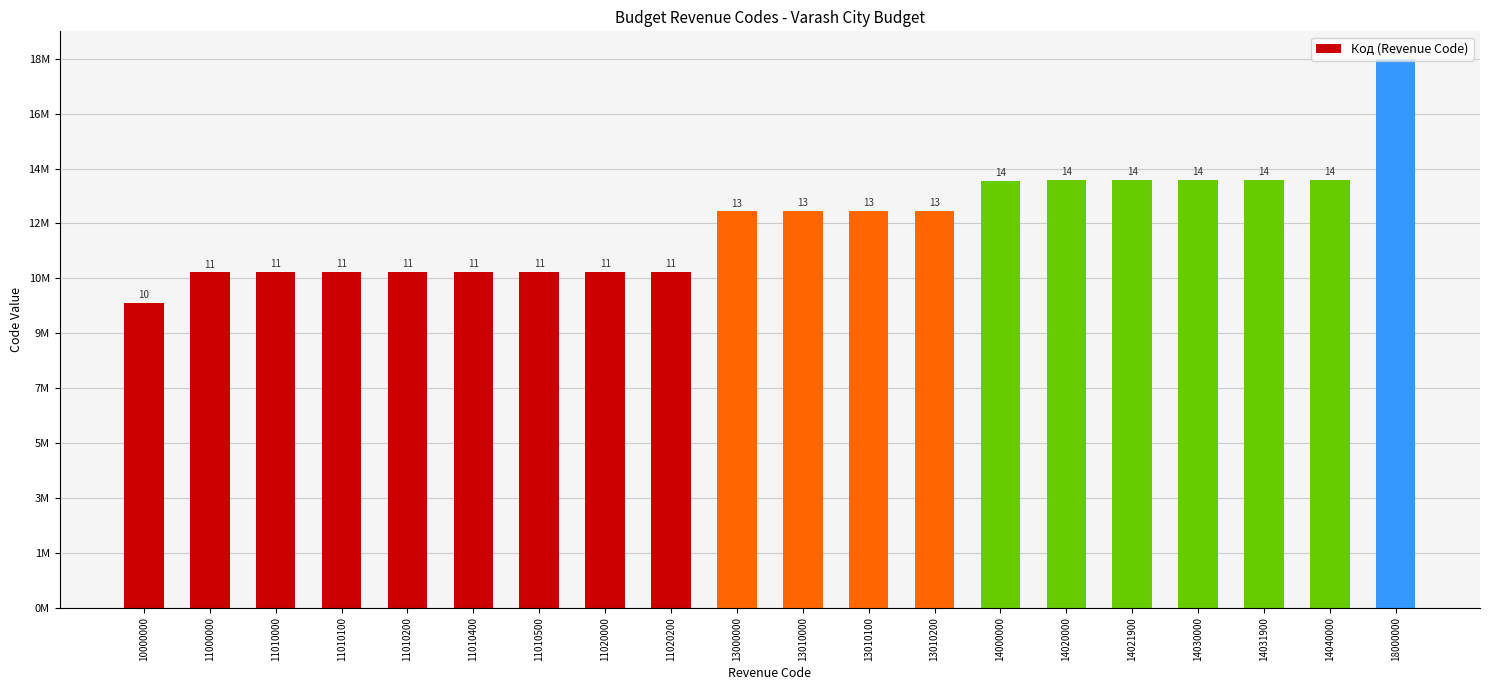

Reading left to right, list all the values displayed in this chart.

10000000=10000000	11000000=11000000	11010000=11010000	11010100=11010100	11010200=11010200	11010400=11010400	11010500=11010500	11020000=11020000	11020200=11020200	13000000=13000000	13010000=13010000	13010100=13010100	13010200=13010200	14000000=14000000	14020000=14020000	14021900=14021900	14030000=14030000	14031900=14031900	14040000=14040000	18000000=18000000